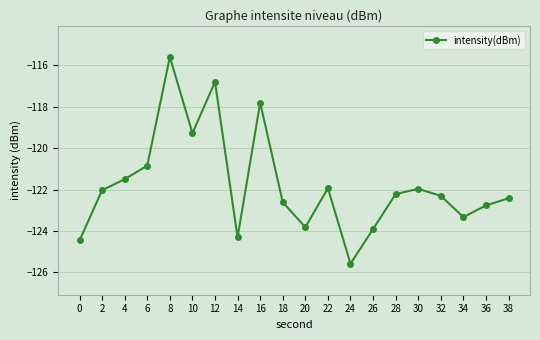

What is the difference between the maximum and second lowest values?

8.9